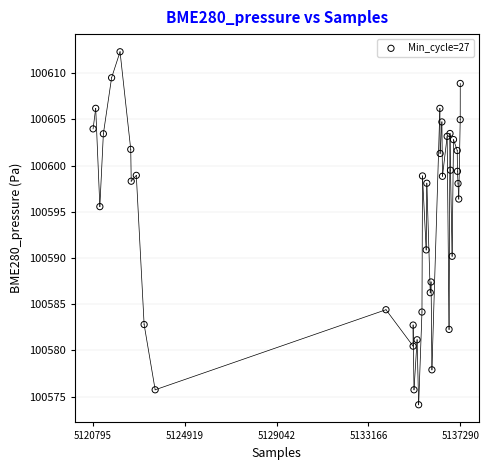

What Y value in the scatter plot is closest to 100593?

100590.9